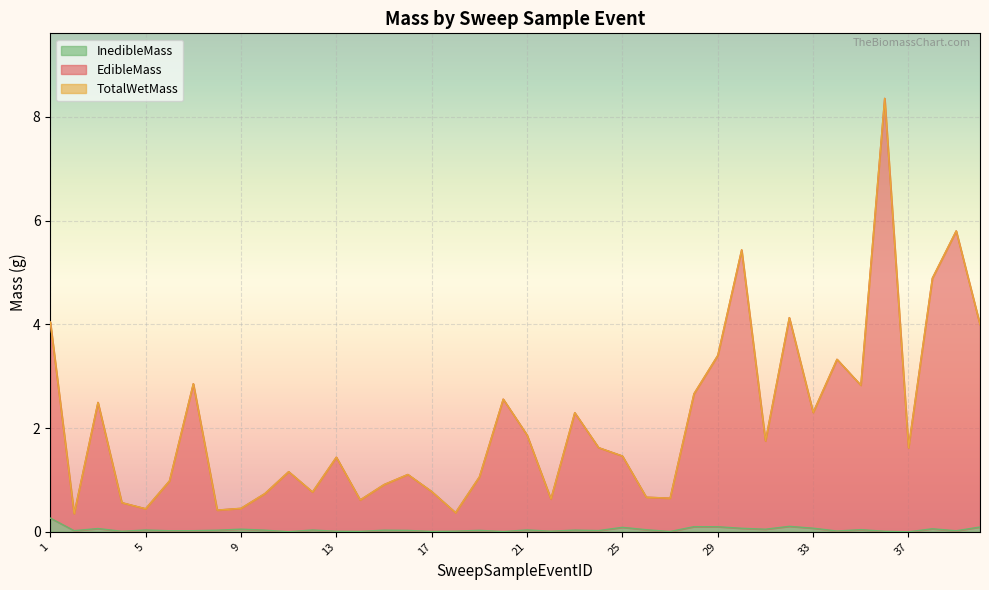

How many series are shown in this chart?

3